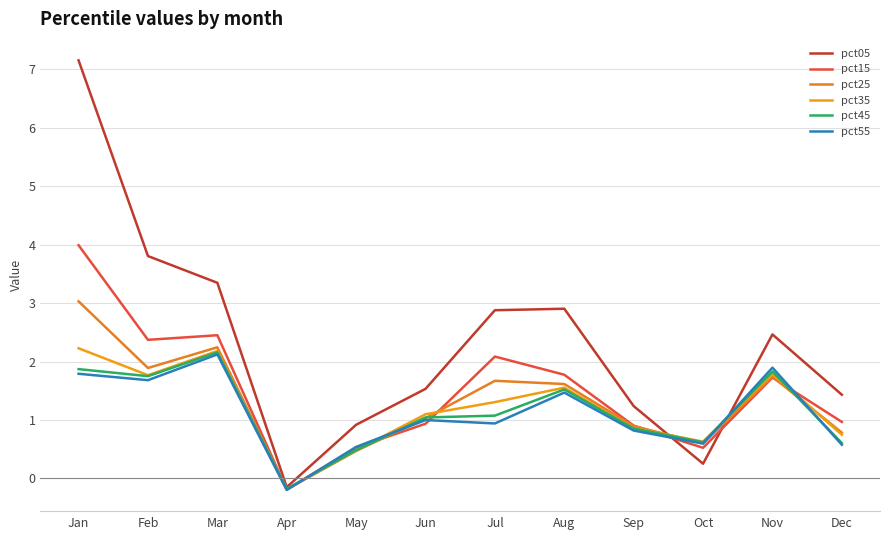

Reading left to right, transcribe all the data shown in this chart.

pct05: Jan=7.2	Feb=3.8	Mar=3.3	Apr=-0.2	May=0.9	Jun=1.5	Jul=2.9	Aug=2.9	Sep=1.2	Oct=0.2	Nov=2.5	Dec=1.4
pct15: Jan=4.0	Feb=2.4	Mar=2.4	Apr=-0.2	May=0.5	Jun=0.9	Jul=2.1	Aug=1.8	Sep=0.9	Oct=0.5	Nov=1.7	Dec=1.0
pct25: Jan=3.0	Feb=1.9	Mar=2.2	Apr=-0.2	May=0.5	Jun=1.0	Jul=1.7	Aug=1.6	Sep=0.9	Oct=0.6	Nov=1.7	Dec=0.8
pct35: Jan=2.2	Feb=1.8	Mar=2.2	Apr=-0.2	May=0.5	Jun=1.1	Jul=1.3	Aug=1.6	Sep=0.9	Oct=0.6	Nov=1.8	Dec=0.7
pct45: Jan=1.9	Feb=1.7	Mar=2.2	Apr=-0.2	May=0.5	Jun=1.0	Jul=1.1	Aug=1.5	Sep=0.9	Oct=0.6	Nov=1.8	Dec=0.6
pct55: Jan=1.8	Feb=1.7	Mar=2.1	Apr=-0.2	May=0.5	Jun=1.0	Jul=0.9	Aug=1.5	Sep=0.8	Oct=0.6	Nov=1.9	Dec=0.6